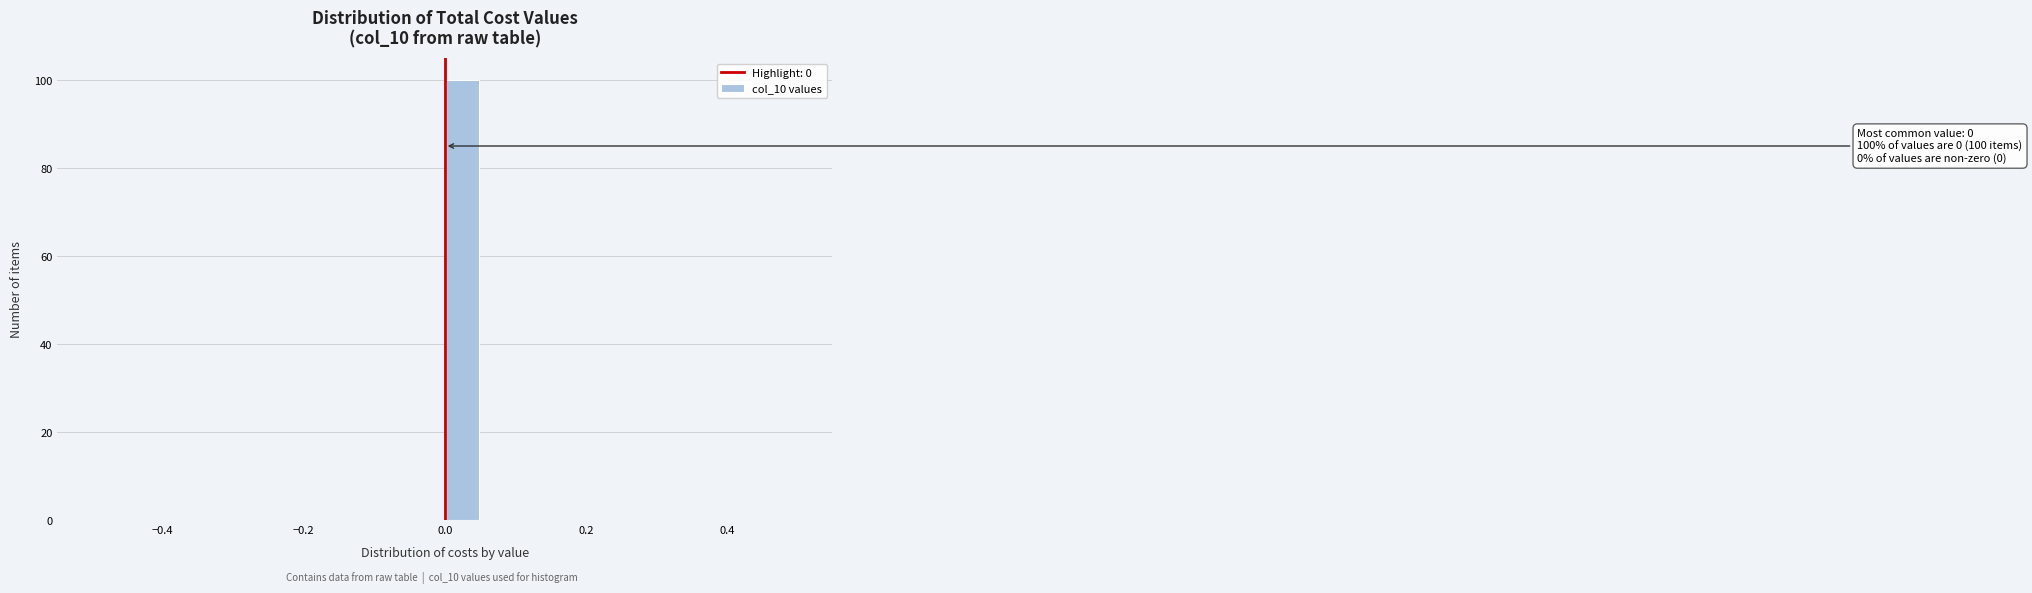

Around what value on the x-axis is the tallest bar? Give the approximate position of its centre, as read against the axis.

0.02